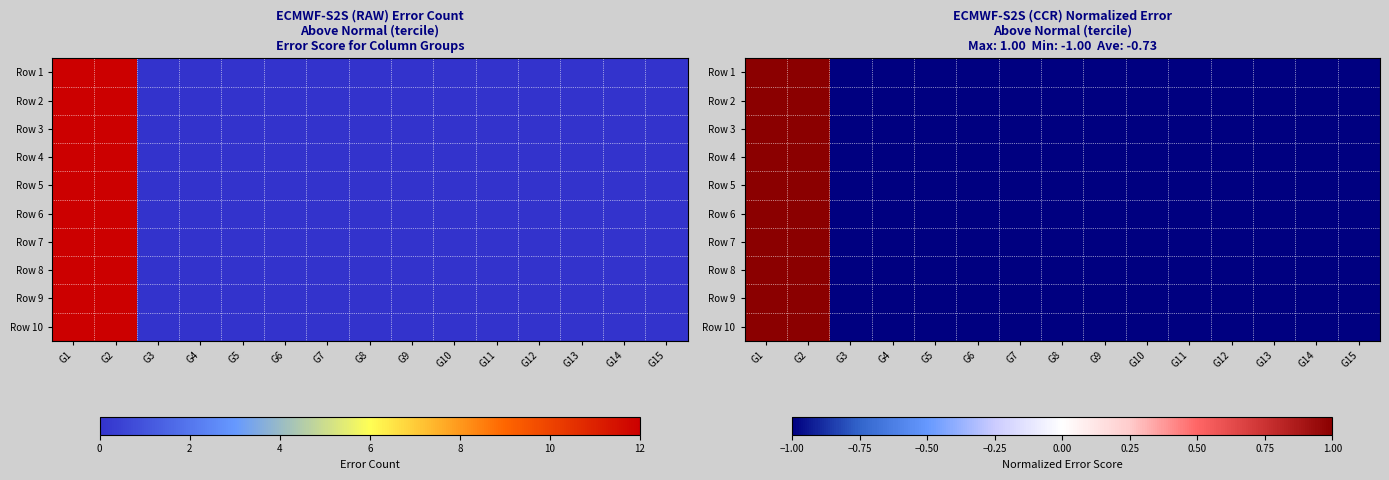

Which series has the largest range (max minus min)?

Row 1